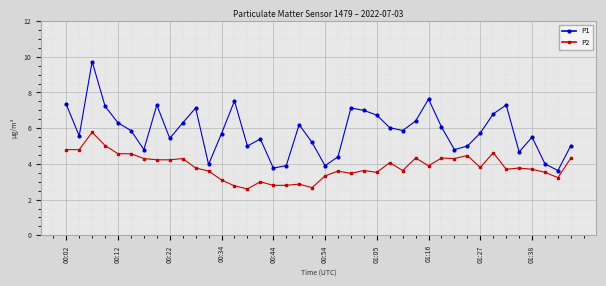

What is the lowest value of the P2 series?

2.6